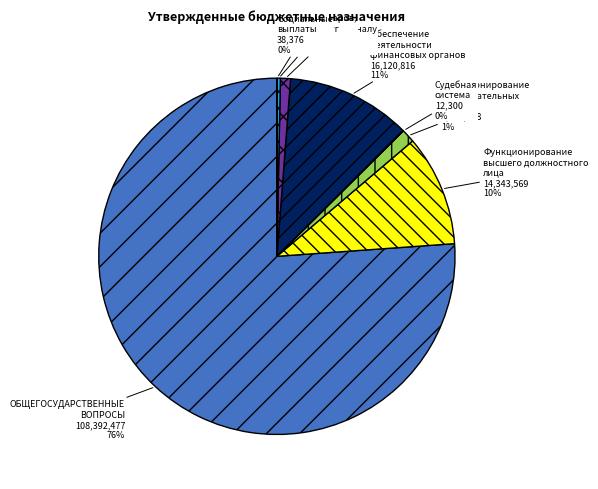

Which slice is the largest?

ОБЩЕГОСУДАРСТВЕННЫЕ ВОПРОСЫ